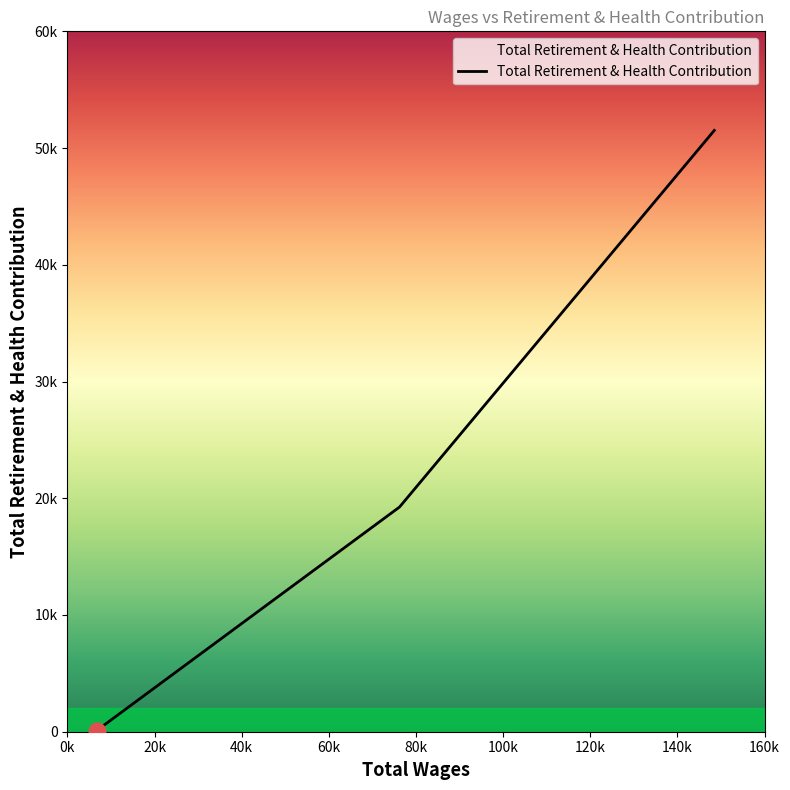

How many values are between 101 and 51511?

3